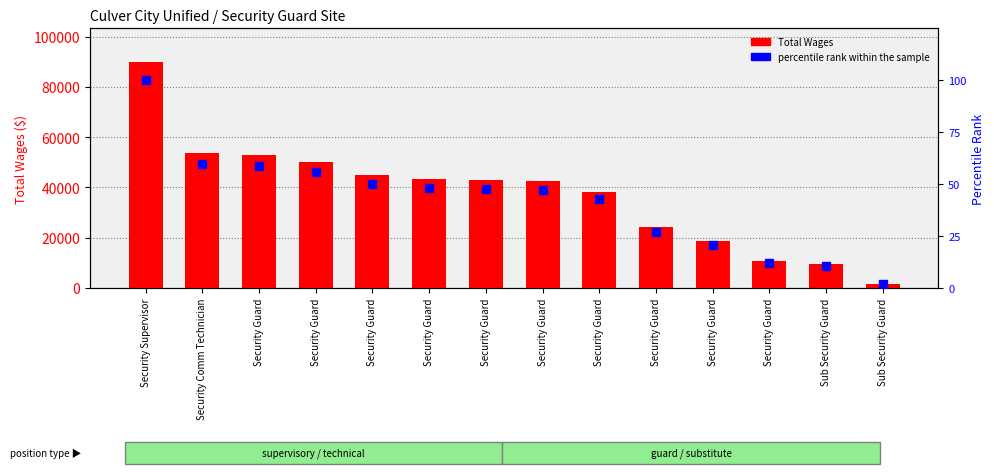

Reading left to right, list all the values displayed in this chart.

Total Wages: 89869.0	53570.0	52798.0	50251.0	44815.0	43404.0	42958.0	42426.0	38238.0	24299.0	18579.0	10522.0	9296.0	1545.0
percentile rank within the sample: 100.0	59.6	58.7	55.9	49.9	48.3	47.8	47.2	42.5	27.0	20.7	11.7	10.3	1.7